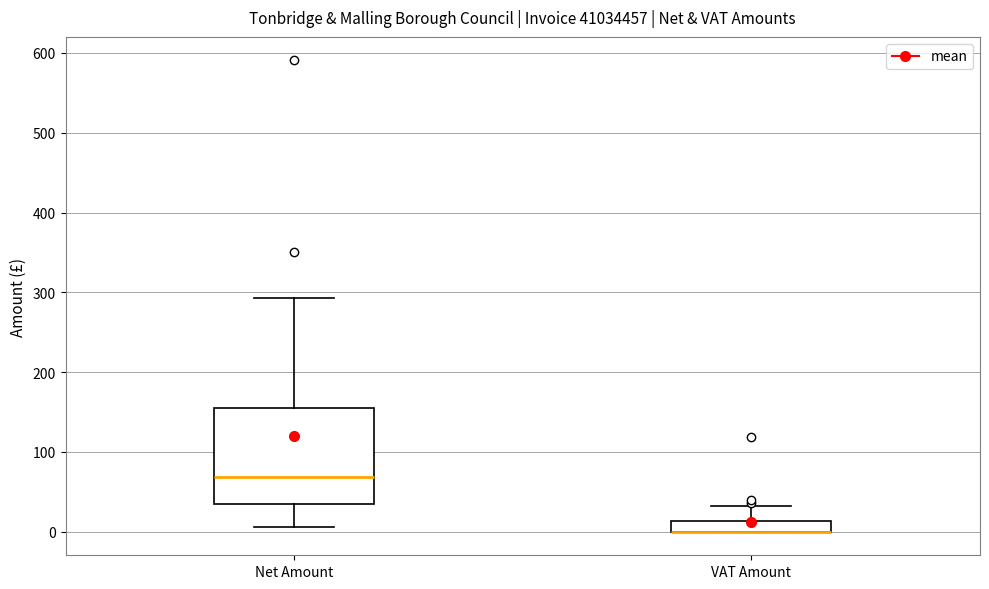

Where does the upper whisker of the box for VAT Amount end on the y-axis? The values are not printed on the chart, so give them approximately, as read against the axis.

30